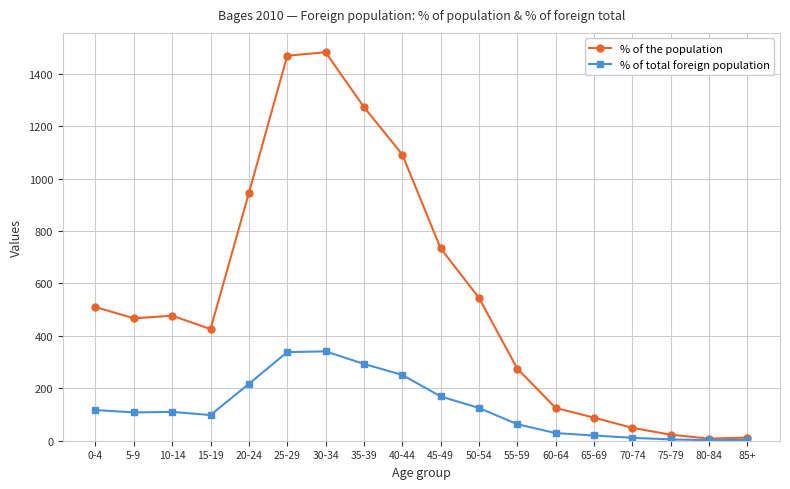

What is the highest value of the % of the population series?

1482